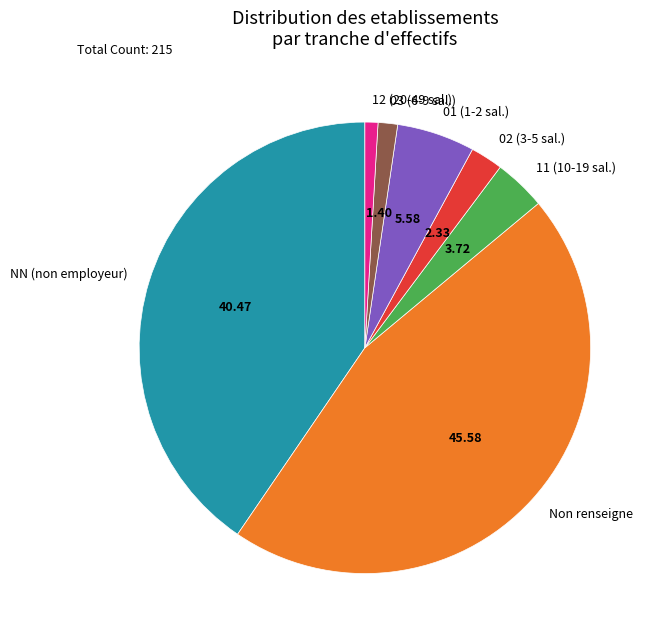

Is the sum of Non renseigne and 11 (10-19 sal.) greater than half?

No